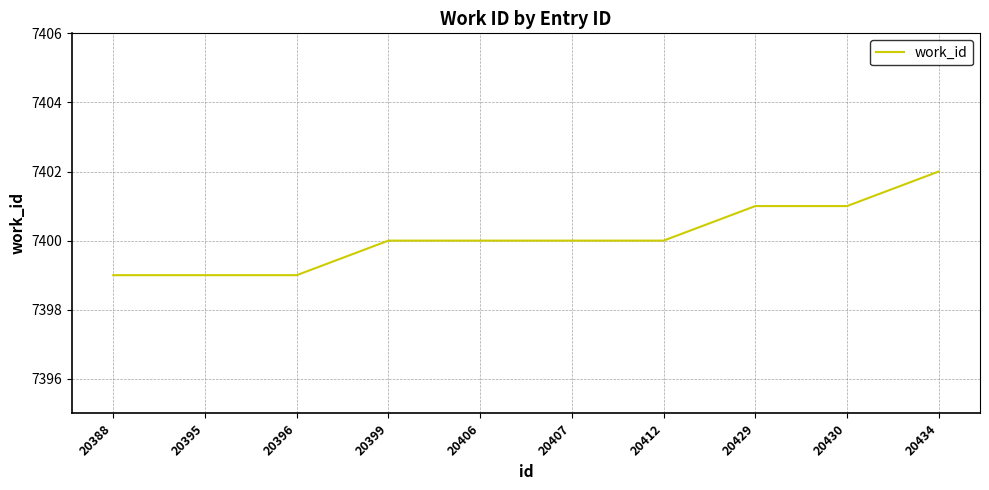

Read the value at 20412.

7400